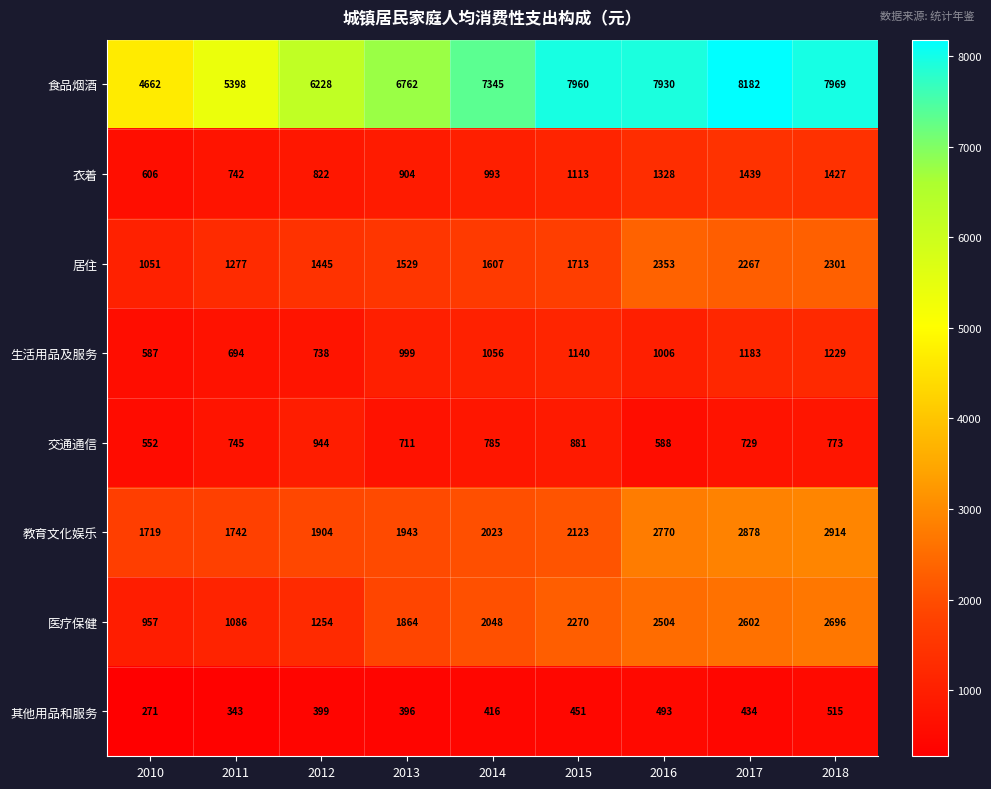

Read the 居住 value at 2014.

1607